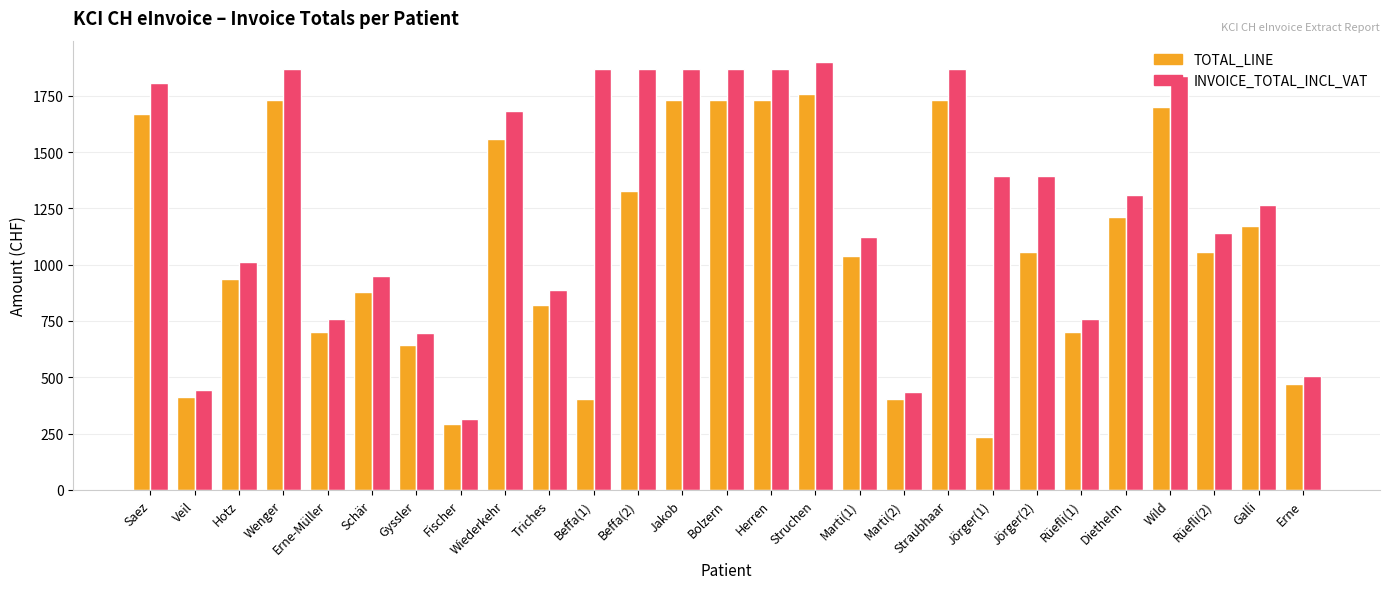

At Beffa(2), list the series in order from largest to smallest.

INVOICE_TOTAL_INCL_VAT, TOTAL_LINE